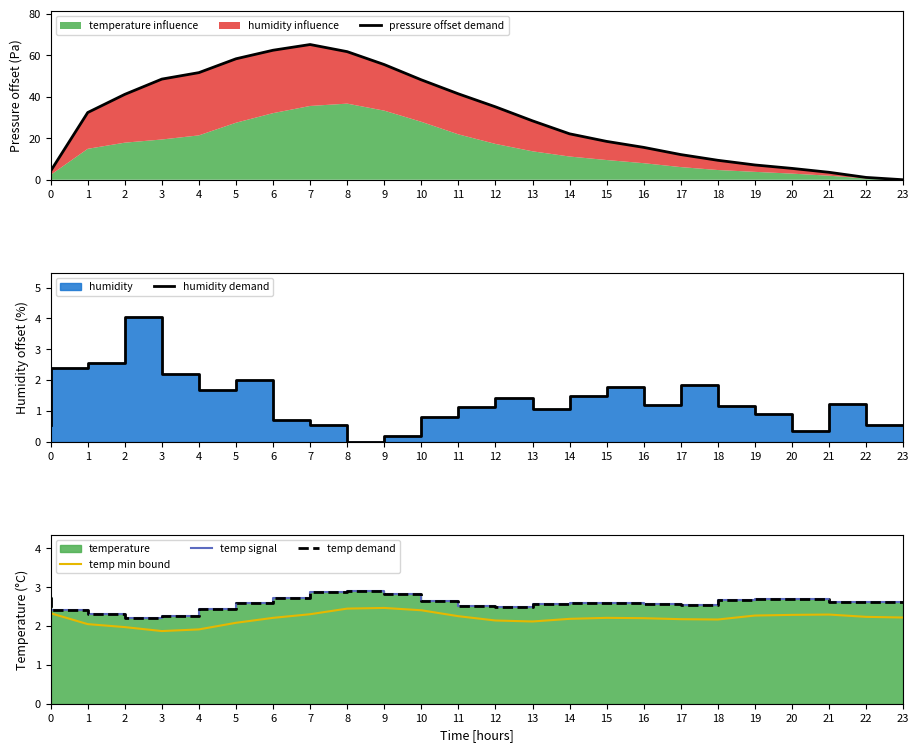

What is the sum of the temp demand values at 15 and 16?

5.2